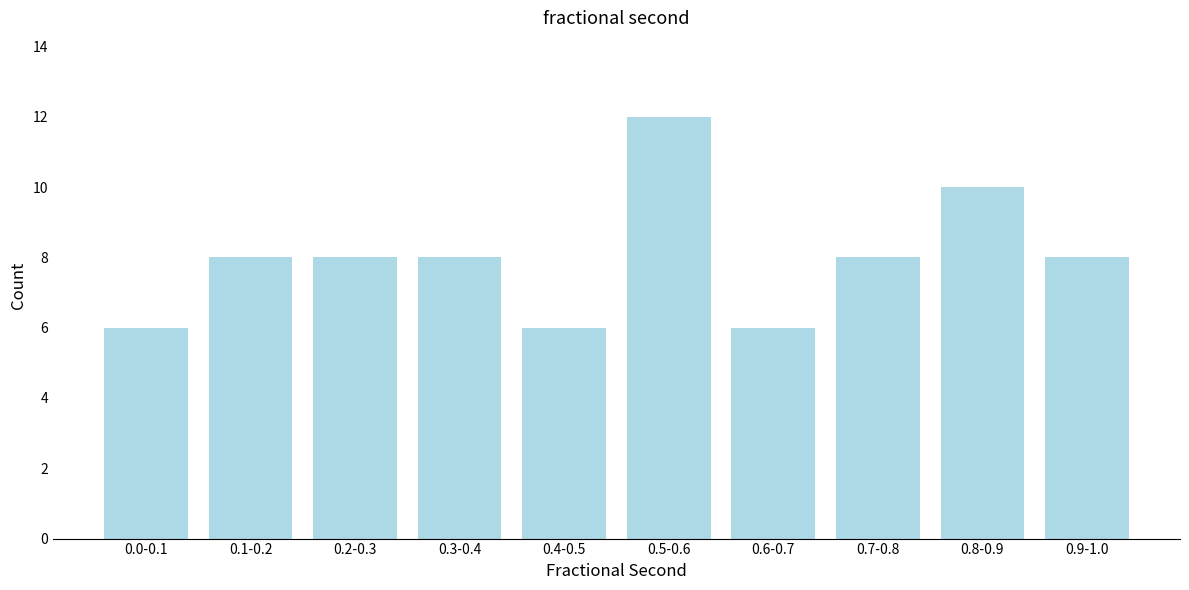

Reading left to right, what are all the values shown in this chart?

0.0-0.1=6	0.1-0.2=8	0.2-0.3=8	0.3-0.4=8	0.4-0.5=6	0.5-0.6=12	0.6-0.7=6	0.7-0.8=8	0.8-0.9=10	0.9-1.0=8